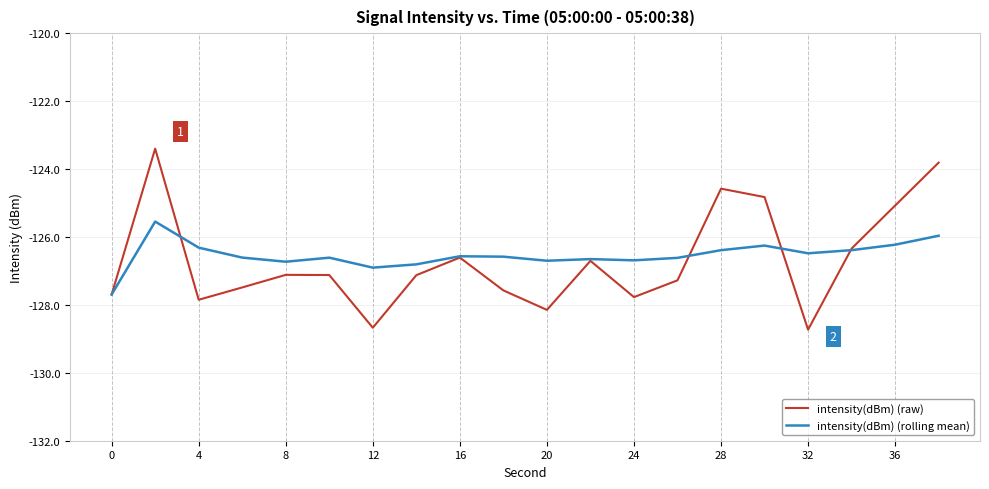

How many lines are shown in the chart?

2